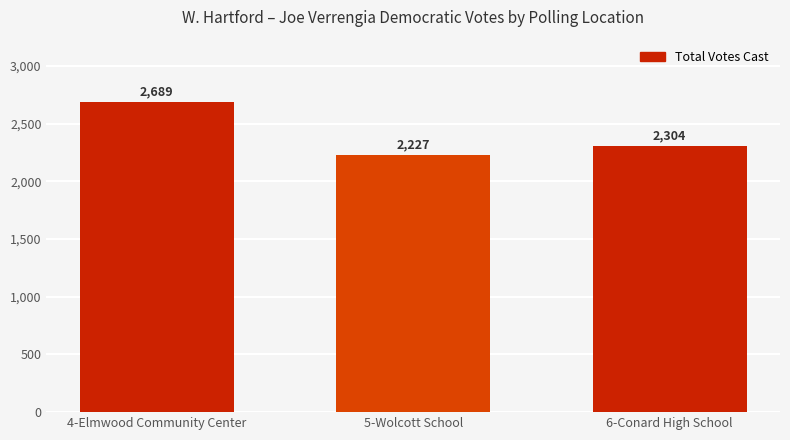

Rank the categories by value from highest to lowest.

4-Elmwood Community Center, 6-Conard High School, 5-Wolcott School